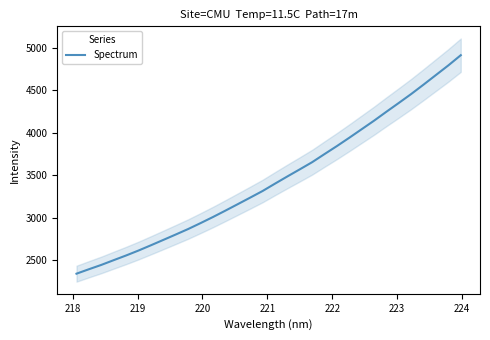

What is the lowest value of the Spectrum series?

2341.5